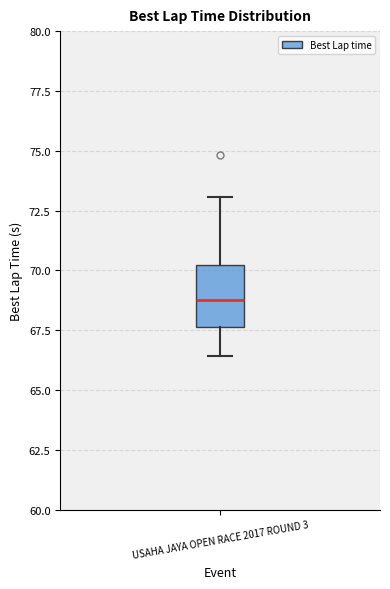

Read this box plot against the y-axis: the position of the median line, the range covered by the box, and the ends of both whiskers. The values are not printed on the chart, so give them approximately, as read against the axis.

median 68.5, box 67.5 to 70.0, whiskers 66.5 to 73.0